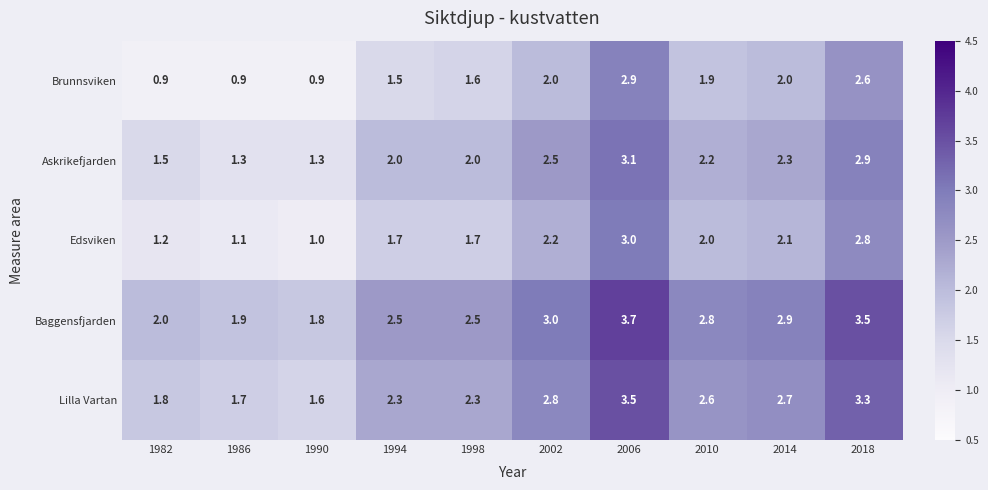

Rank the series at 1994 from highest to lowest value.

Baggensfjarden, Lilla Vartan, Askrikefjarden, Edsviken, Brunnsviken